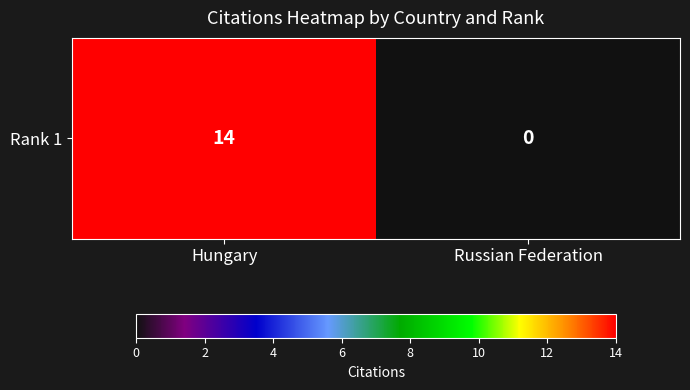

Rank the categories by value from highest to lowest.

Hungary, Russian Federation